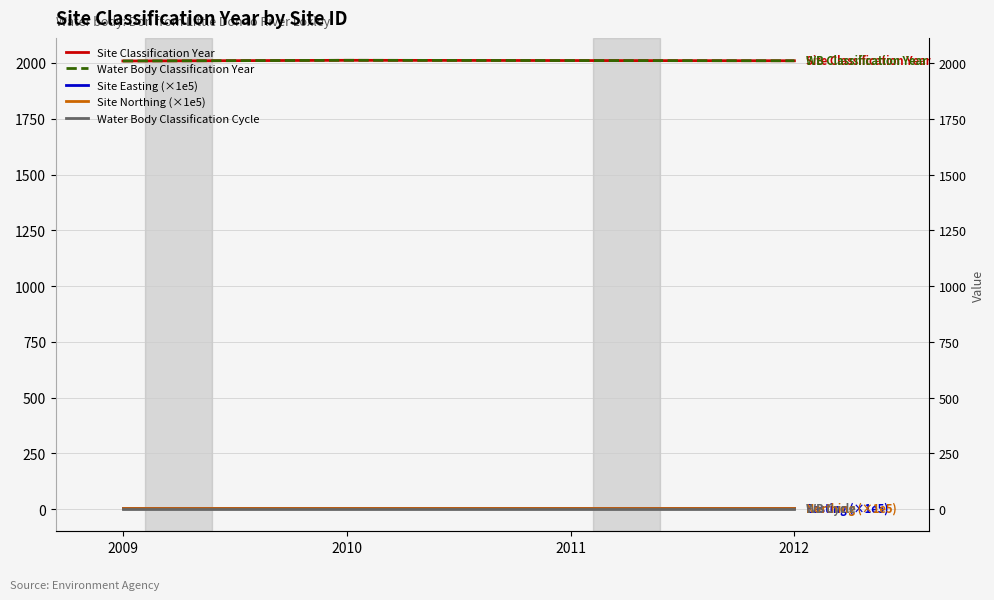

What are all the series names shown in the legend?

Site Classification Year, Water Body Classification Year, Site Easting (×1e5), Site Northing (×1e5), Water Body Classification Cycle